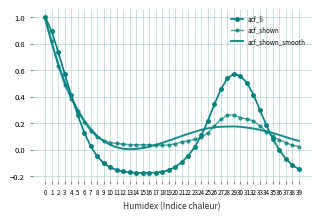

What is the maximum value shown in the chart?

1.0